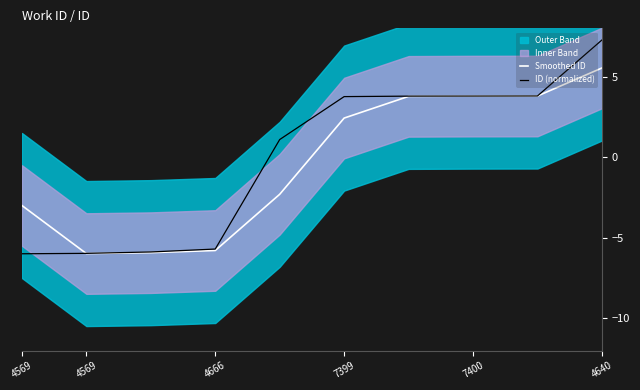

Read the Smoothed ID value at 4569.

-3.0